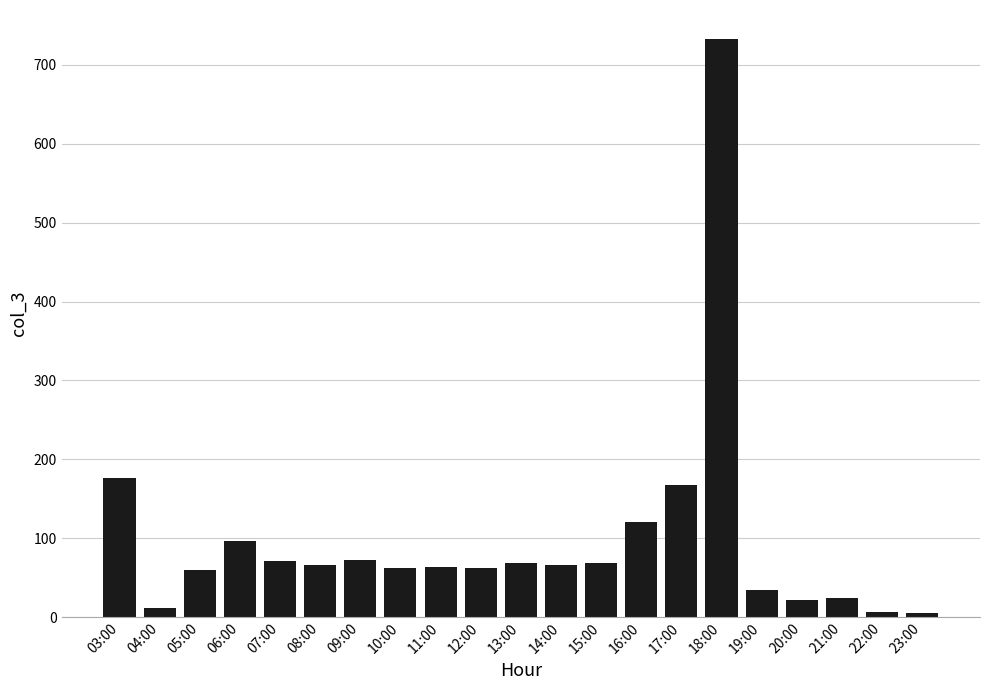

Where does the data first go above 66?

03:00